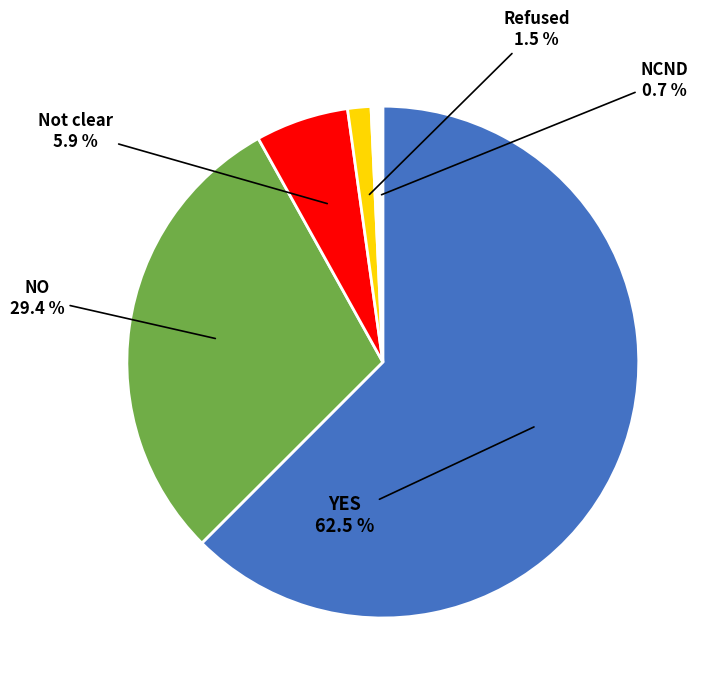

Does any single category account for the majority?

Yes